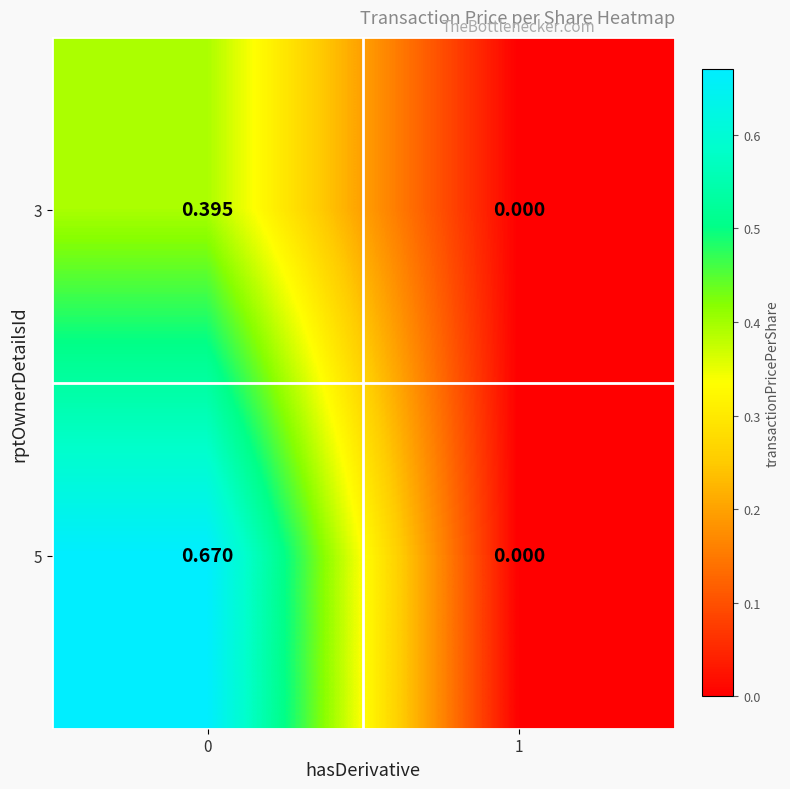

Is the value of 5 at 1 greater than the value of 3 at 0?

No